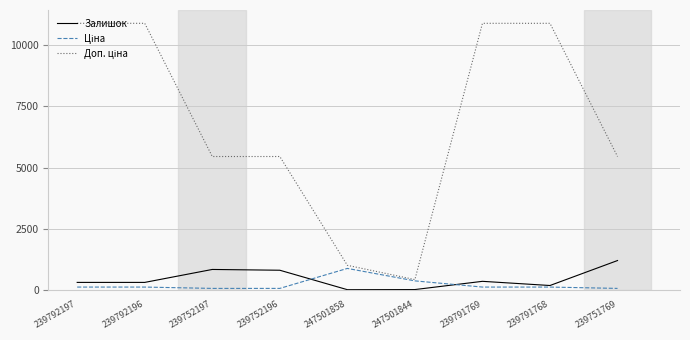

True or false: Залишок has a value of 2.0 at 247501858.

True